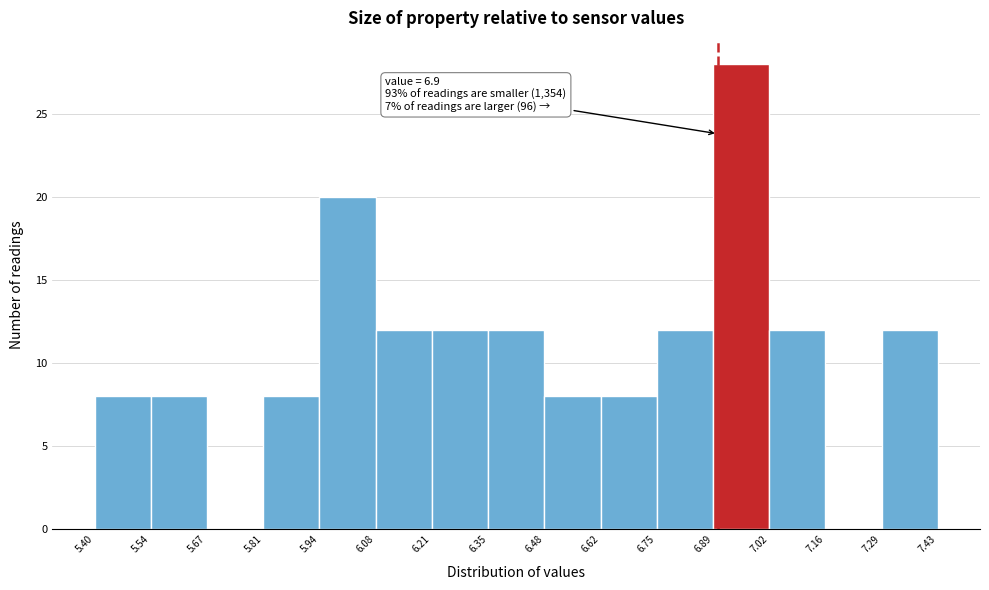

Over which range of the x-axis is the bar tallest?

6.89 to 7.02